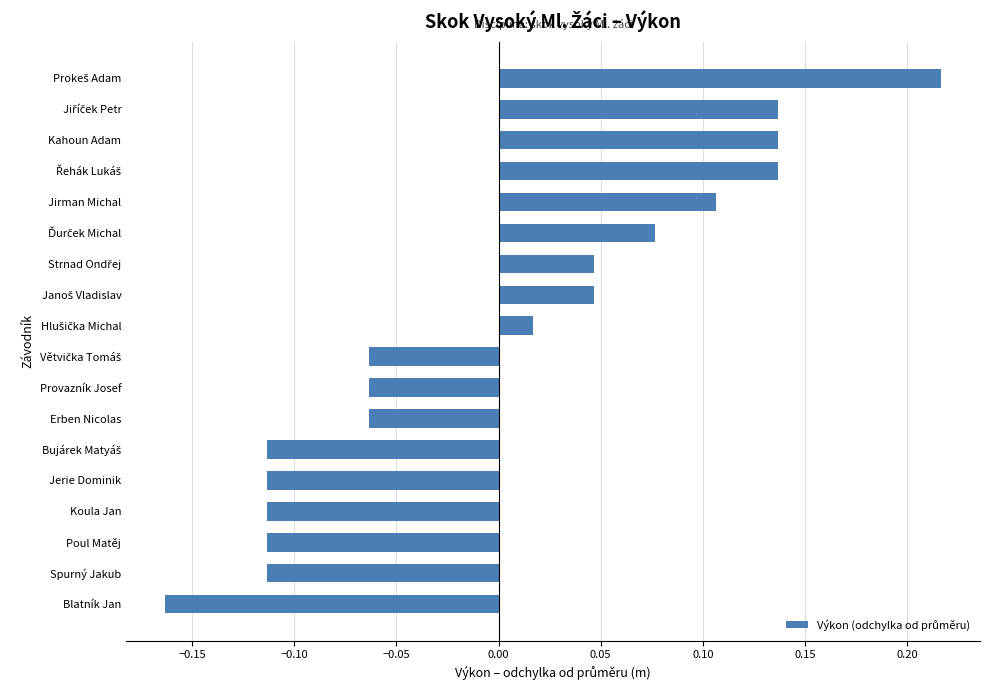

Is it true that the value at Poul Matěj is -0.2?

False